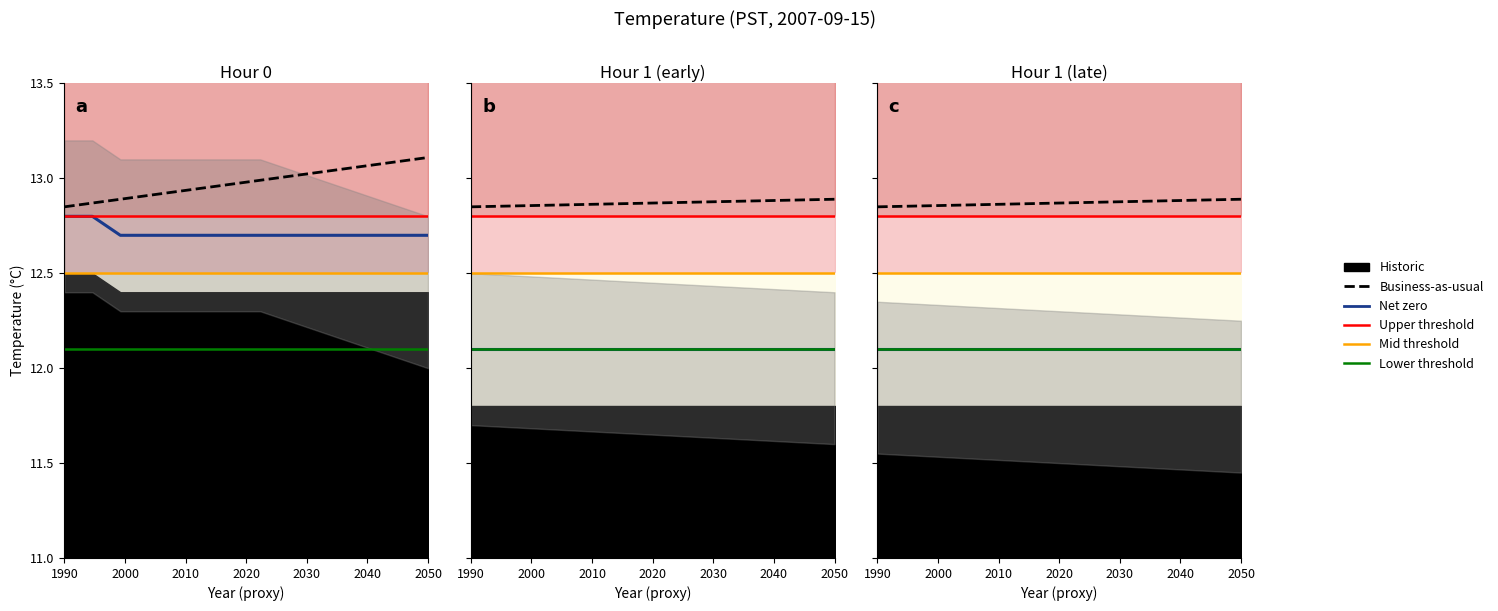

What is the value of the Upper bound point at the 8th from the left?

13.1